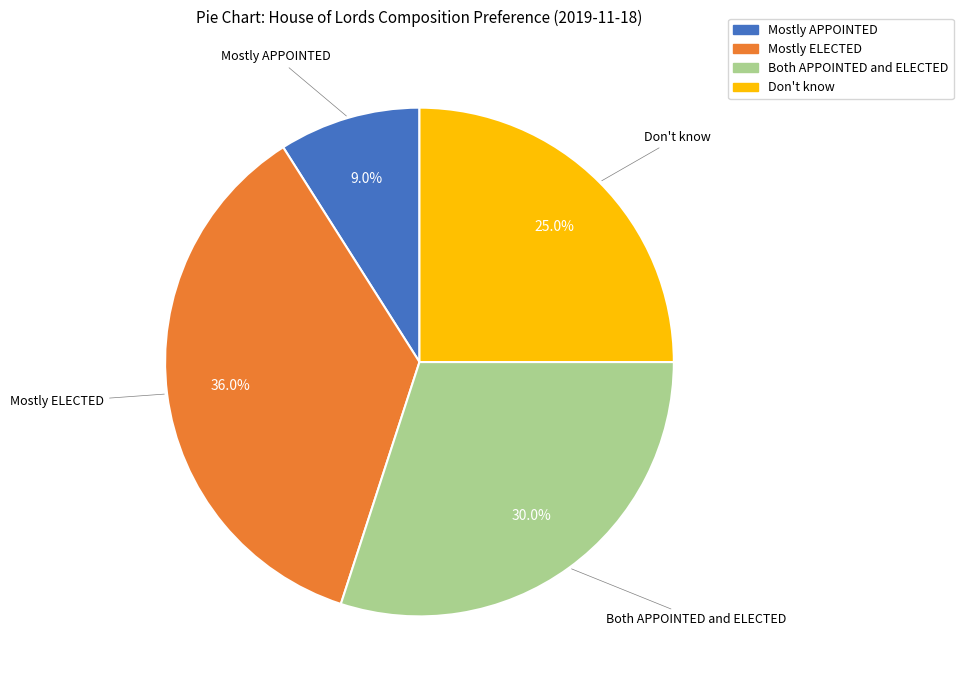

Rank the categories by value from lowest to highest.

Mostly APPOINTED, Don't know, Both APPOINTED and ELECTED, Mostly ELECTED